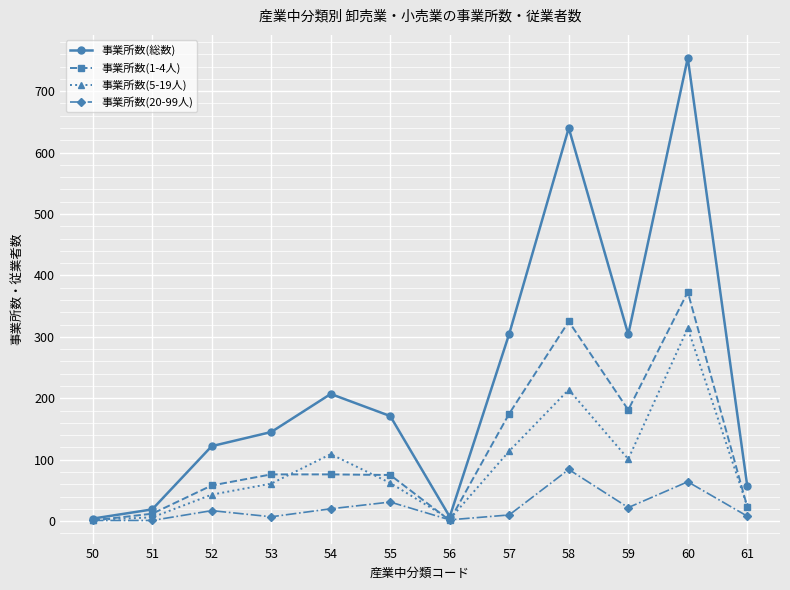

What is the difference between the maximum and minimum values in the 事業所数(20-99人) series?

83